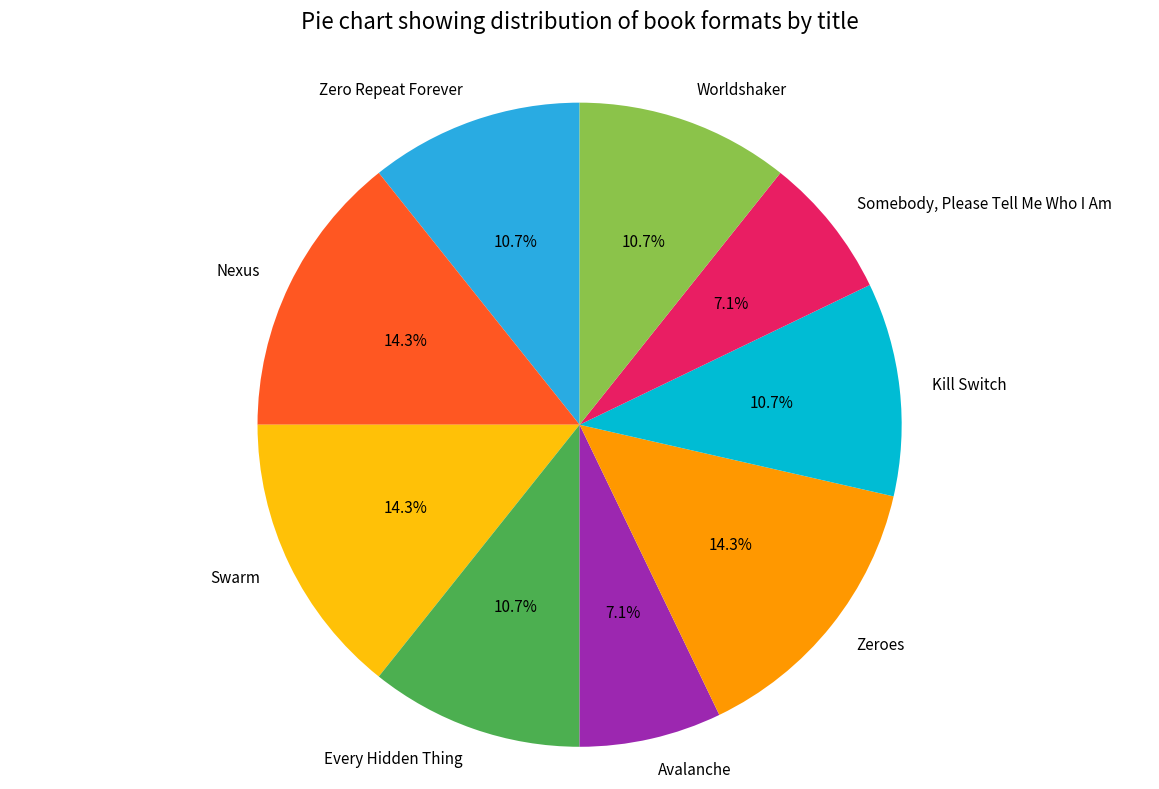

Approximately how many times larger is the value at Nexus compared to Worldshaker?

1.3